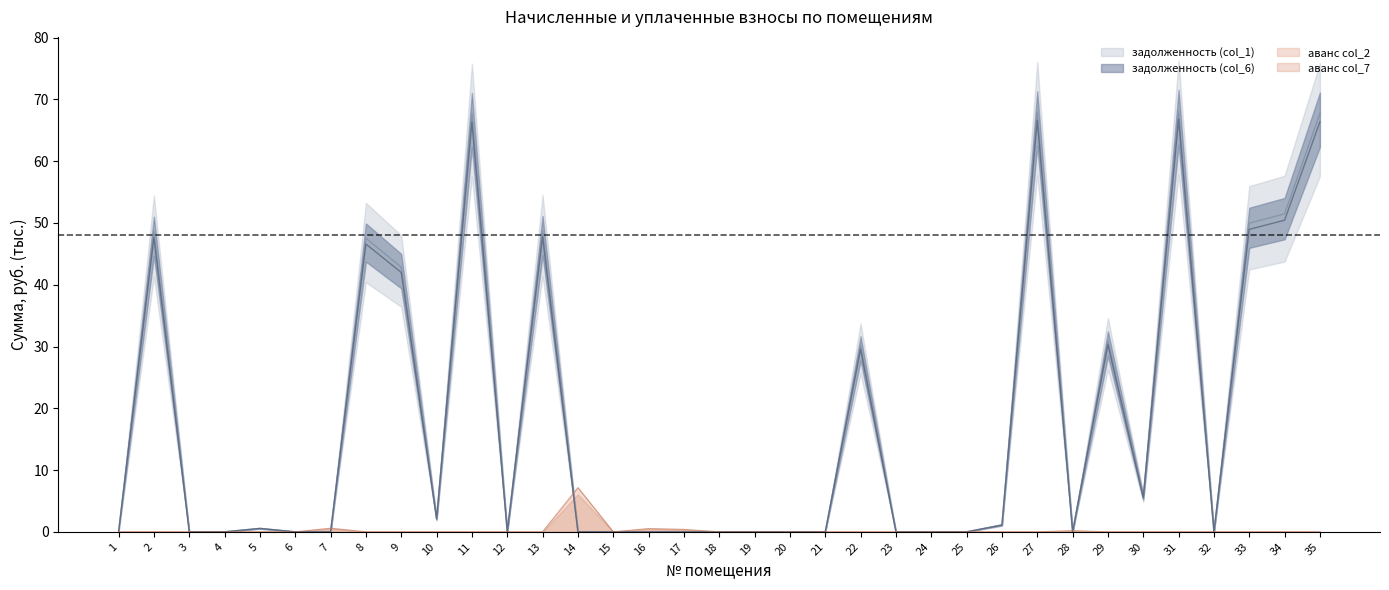

What is the total value across all series at 34?

101.9